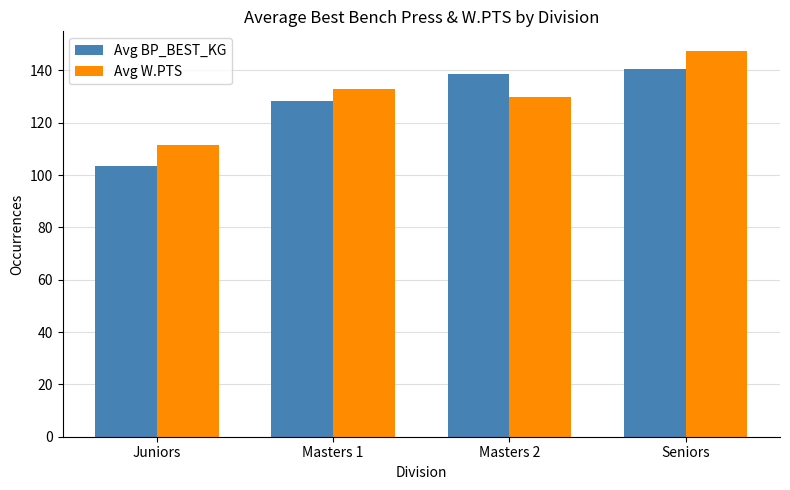

How many groups of bars are there?

4